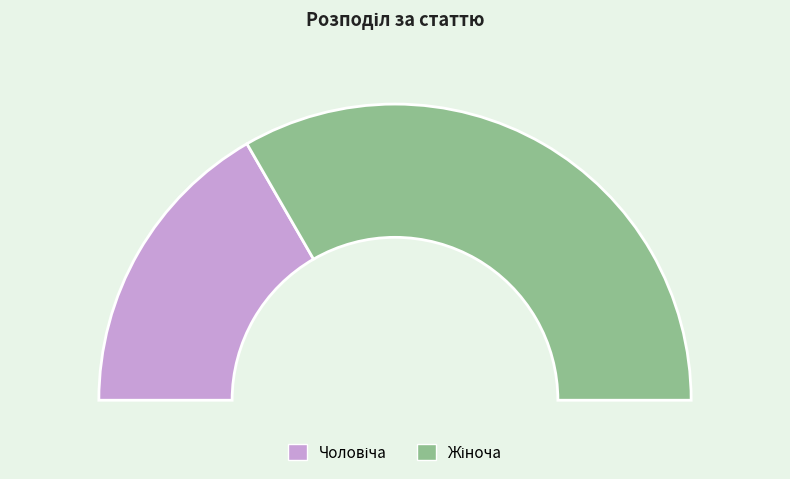

How many slices are in this pie chart?

2